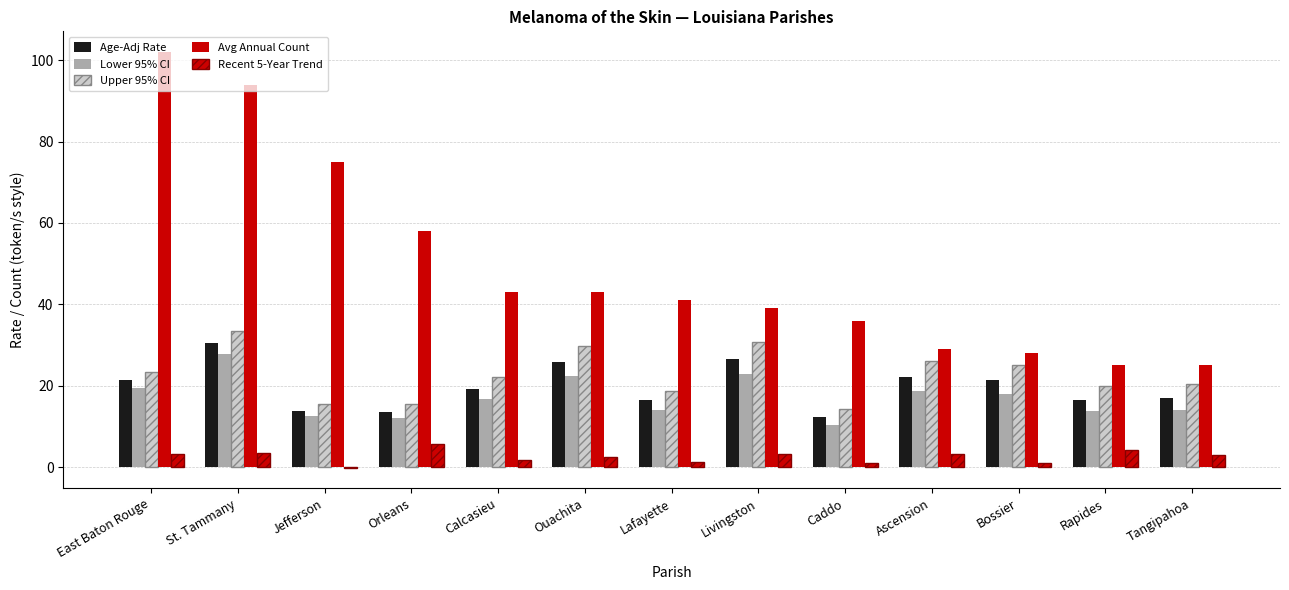

Count the number of categories in the chart.

13